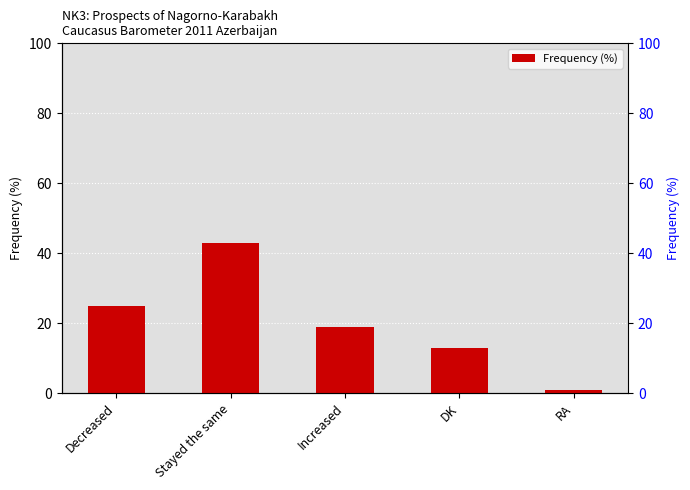

What value does the data have at Stayed the same?

43